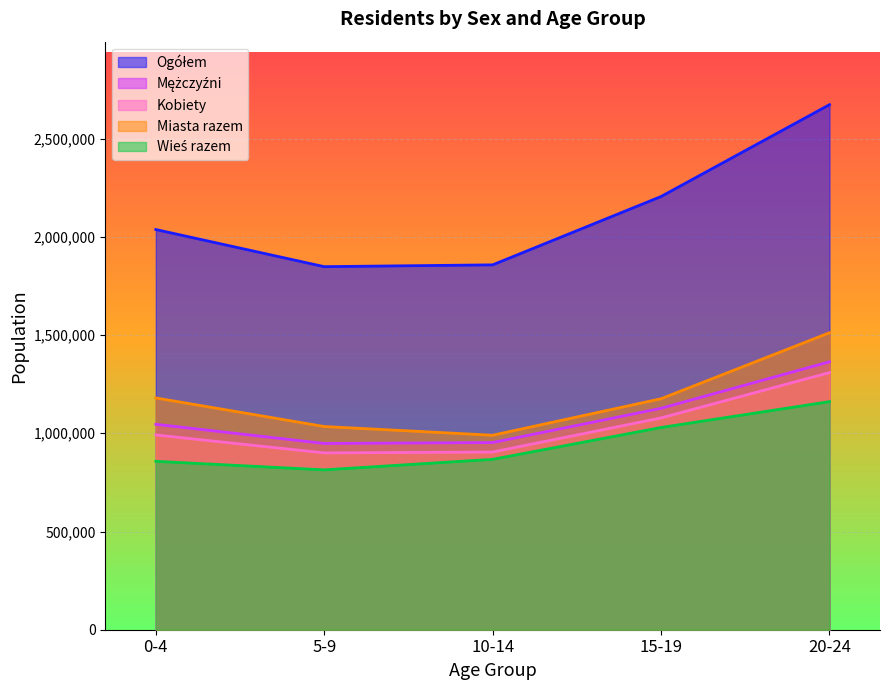

Is it true that Ogółem equals 1857415 at 10-14?

True